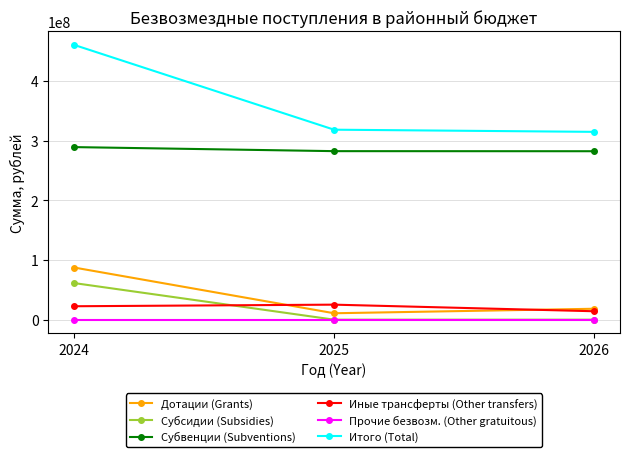

Is this an area chart (filled region under the line)?

No